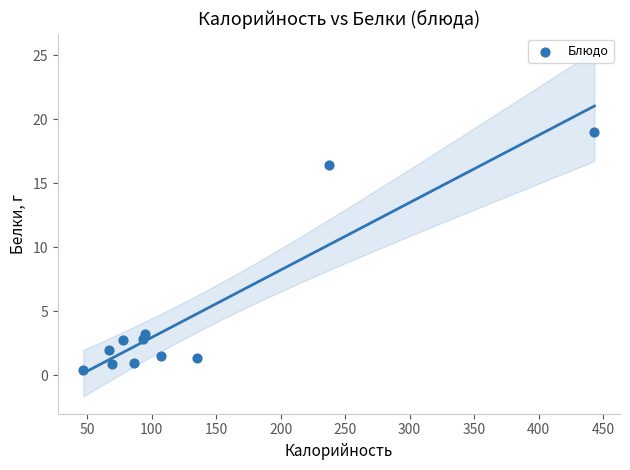

What is the average Y value?

4.7